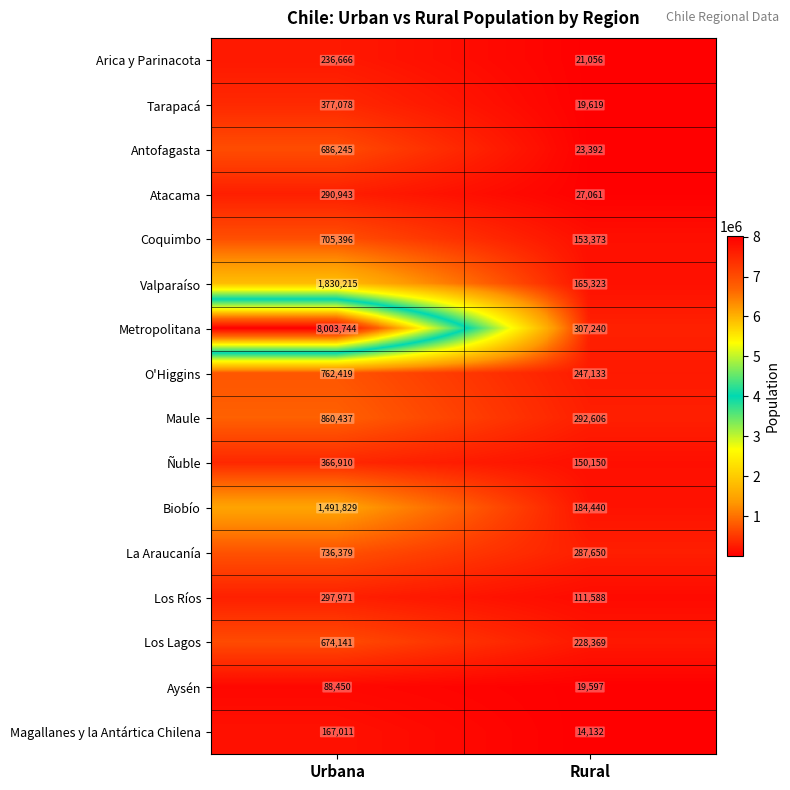

What is the minimum value shown in the chart?

14132